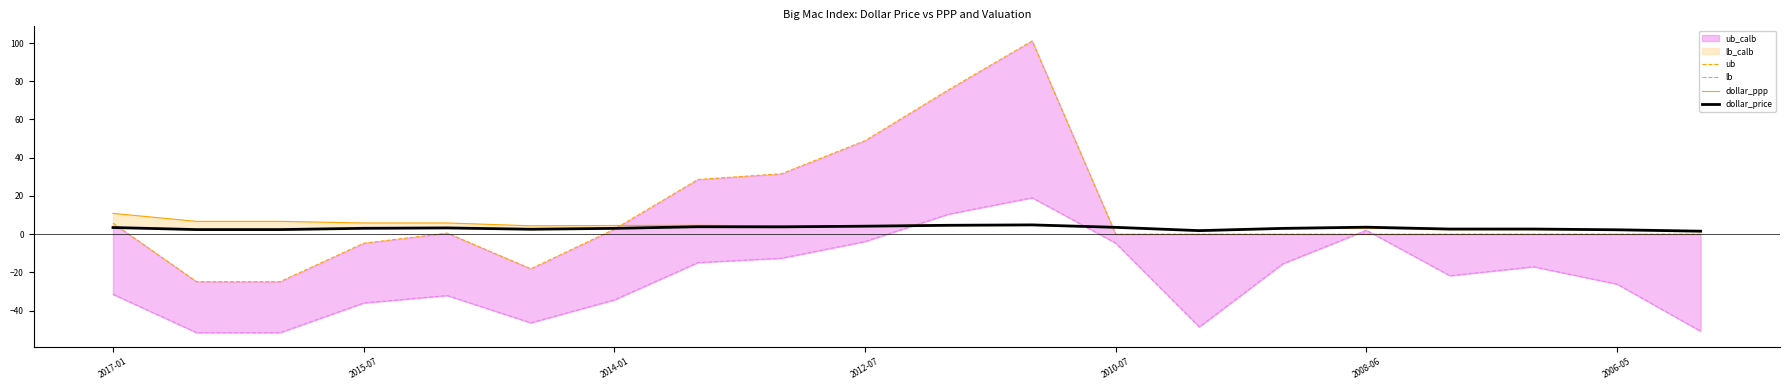

How many interior local valleys does the ub series have?

1